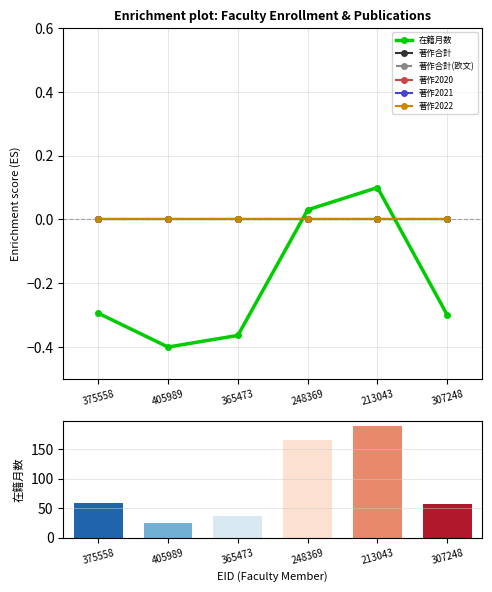

Reading left to right, transcribe all the data shown in this chart.

在籍月数: 375558=59	405989=24	365473=36	248369=166	213043=189	307248=57
著作合計: 375558=0	405989=0	365473=0	248369=0	213043=0	307248=0
著作合計(欧文): 375558=0	405989=0	365473=0	248369=0	213043=0	307248=0
著作2020: 375558=0	405989=0	365473=0	248369=0	213043=0	307248=0
著作2021: 375558=0	405989=0	365473=0	248369=0	213043=0	307248=0
著作2022: 375558=0	405989=0	365473=0	248369=0	213043=0	307248=0